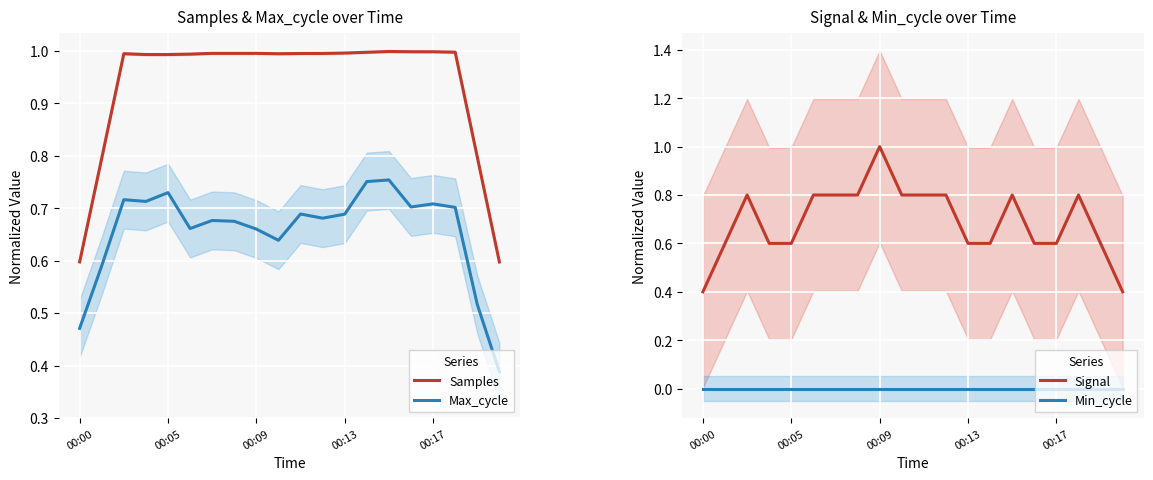

True or false: Samples and Min_cycle intersect in this chart.

False